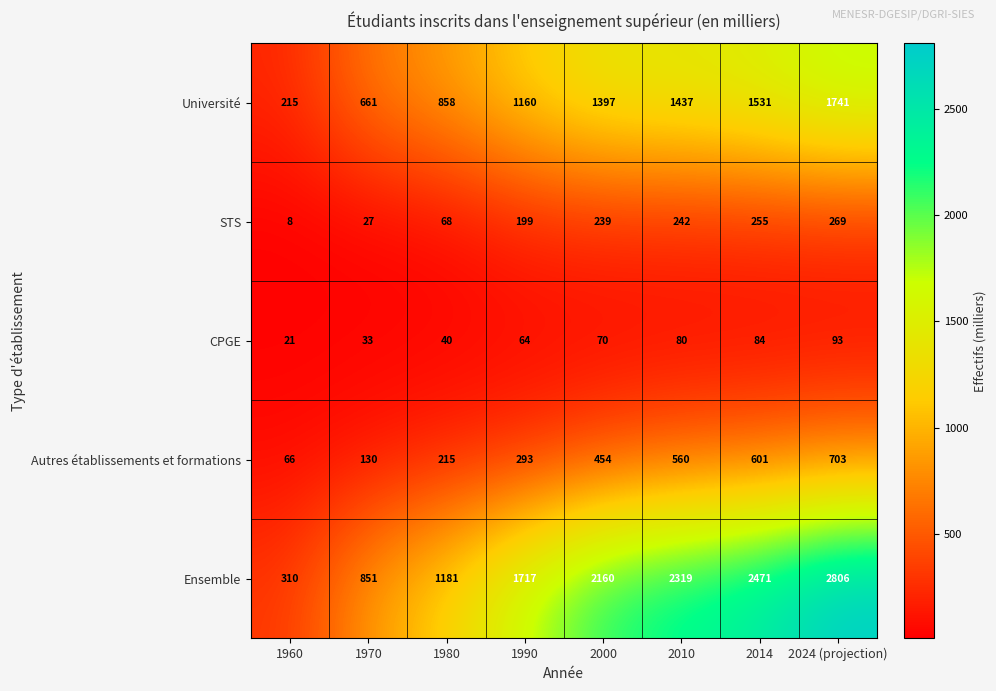

What is the average value of the CPGE series?

61